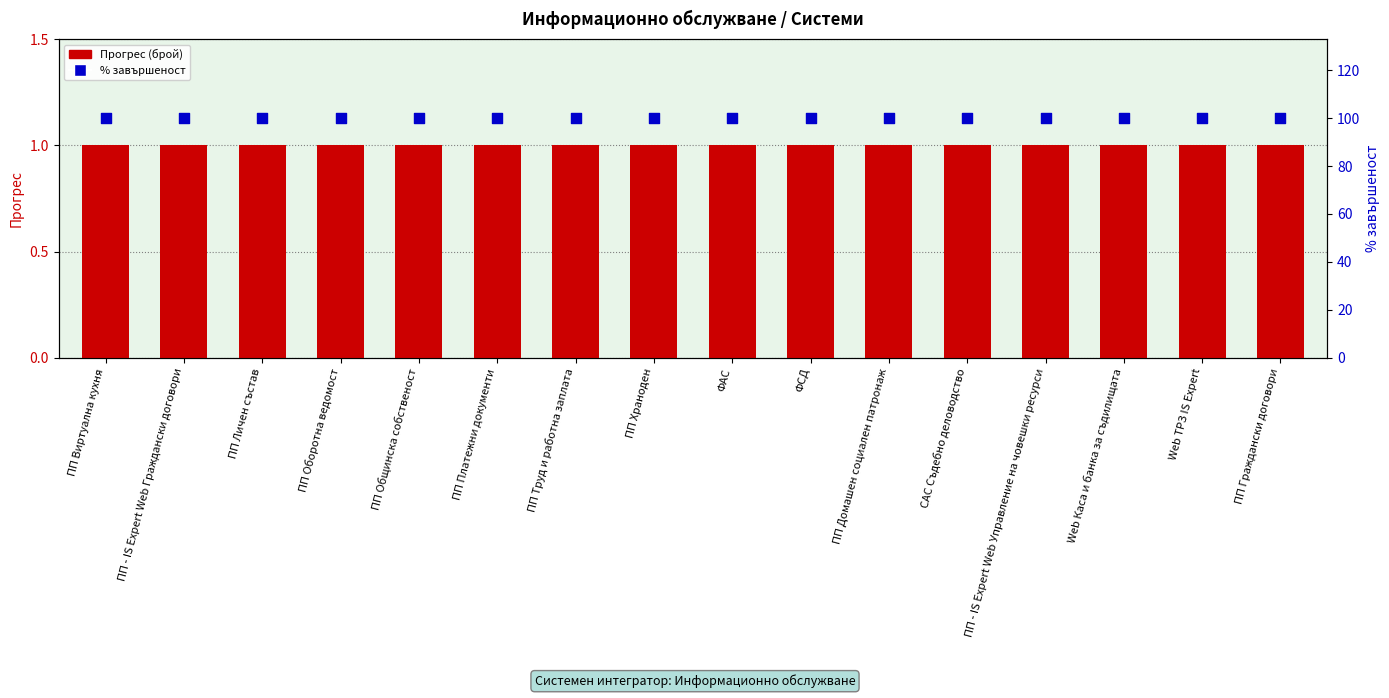

Which series has the largest Y range (max minus min)?

Прогрес